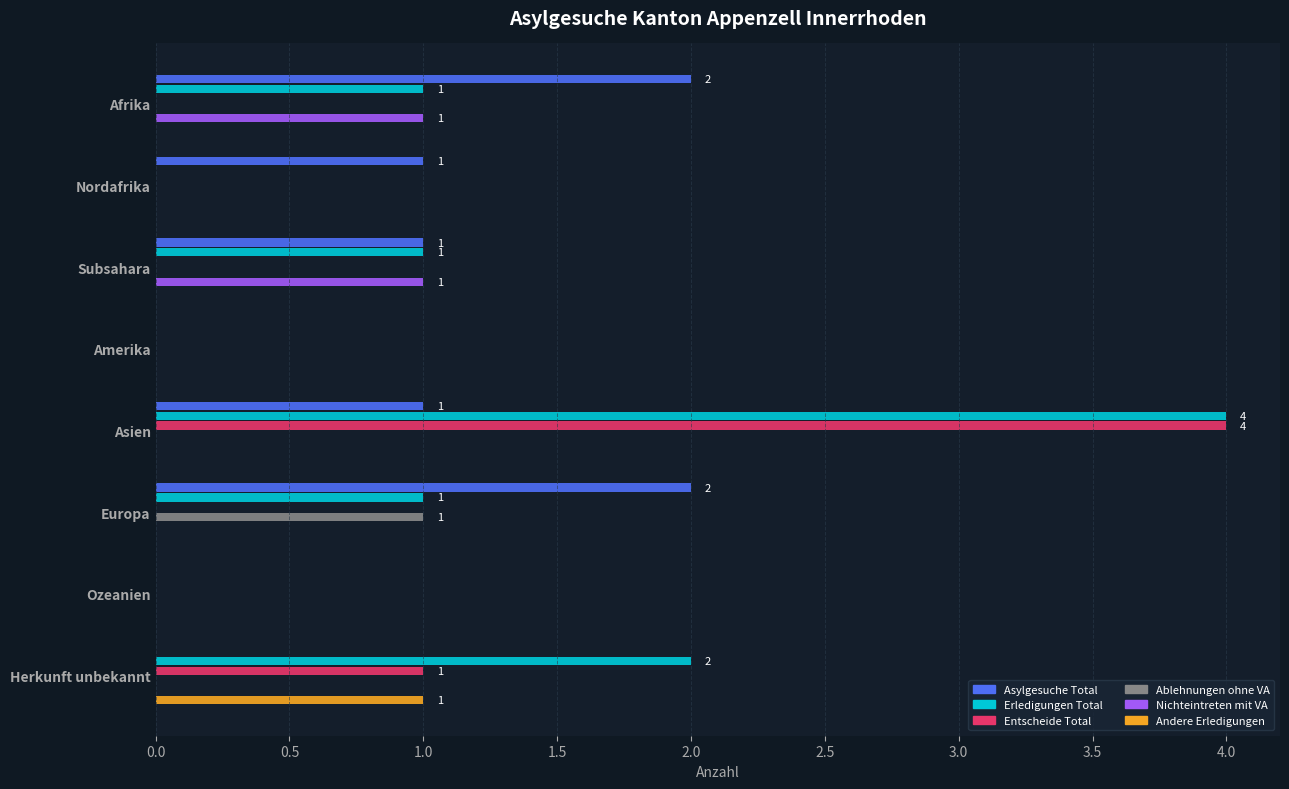

Which category has the highest value across all series?

Asien